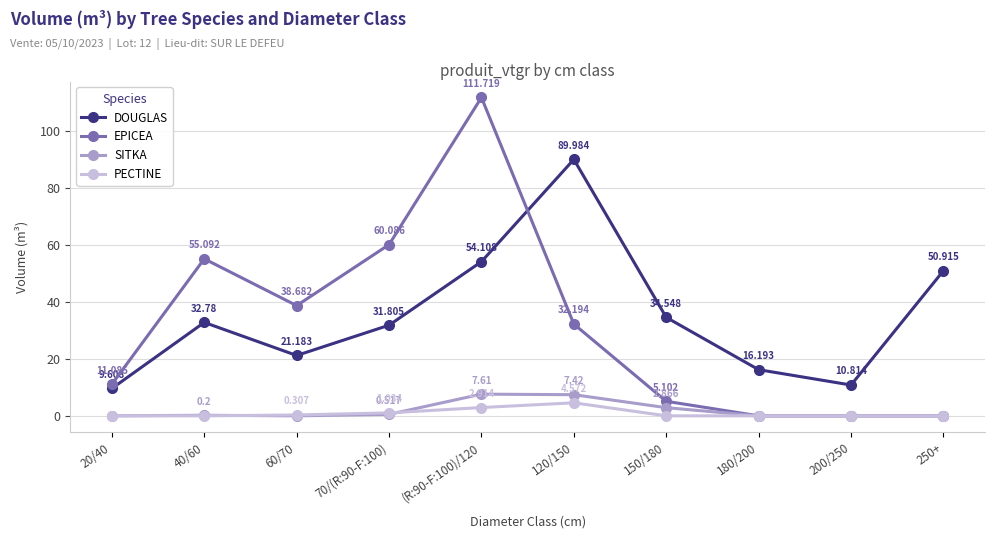

Is the value of EPICEA at 120/150 greater than the value of DOUGLAS at 150/180?

No